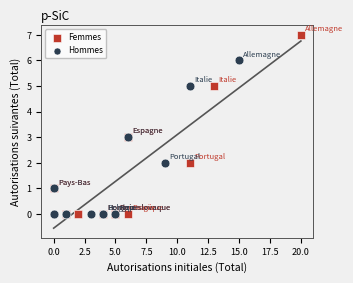

Which series contains the highest Y value?

Femmes